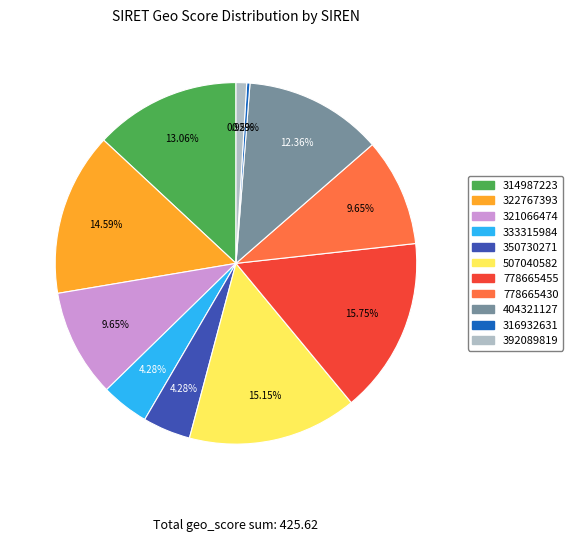

Does 316932631 represent more than half of the total?

No